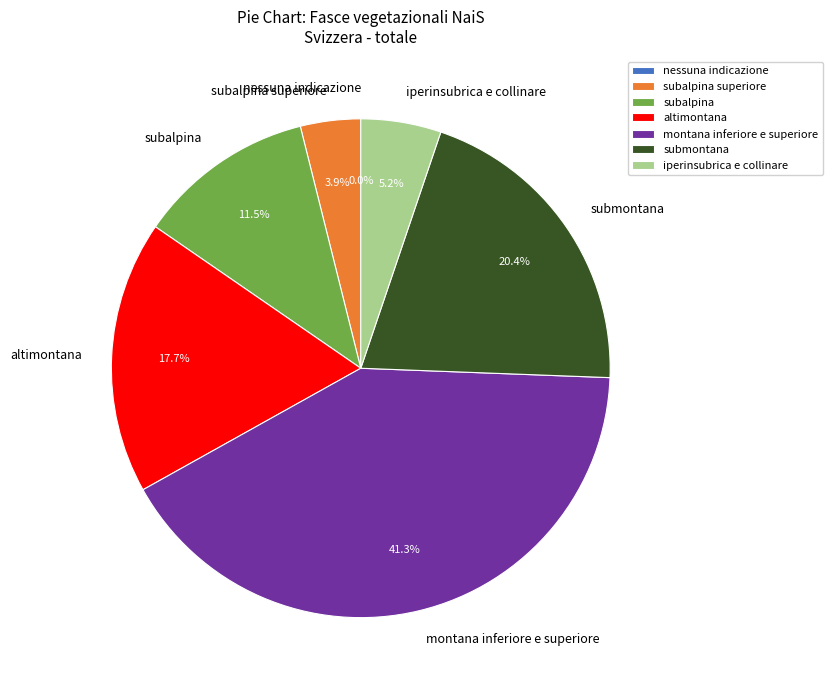

To the nearest percent, what percentage of the pie is subalpina superiore?

4%